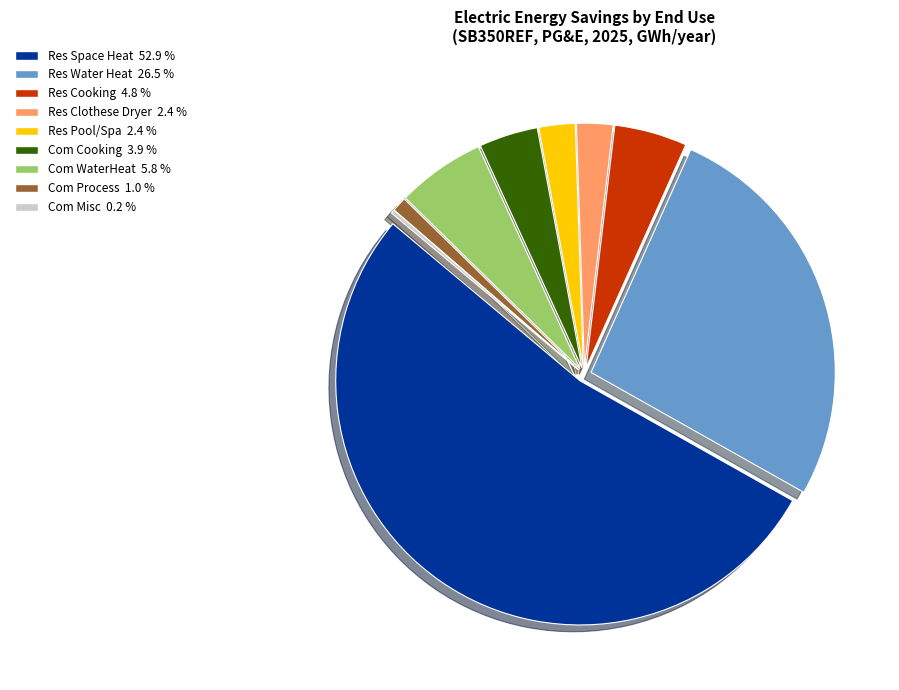

Is the sum of Res Pool/Spa and Res Clothese Dryer greater than half?

No